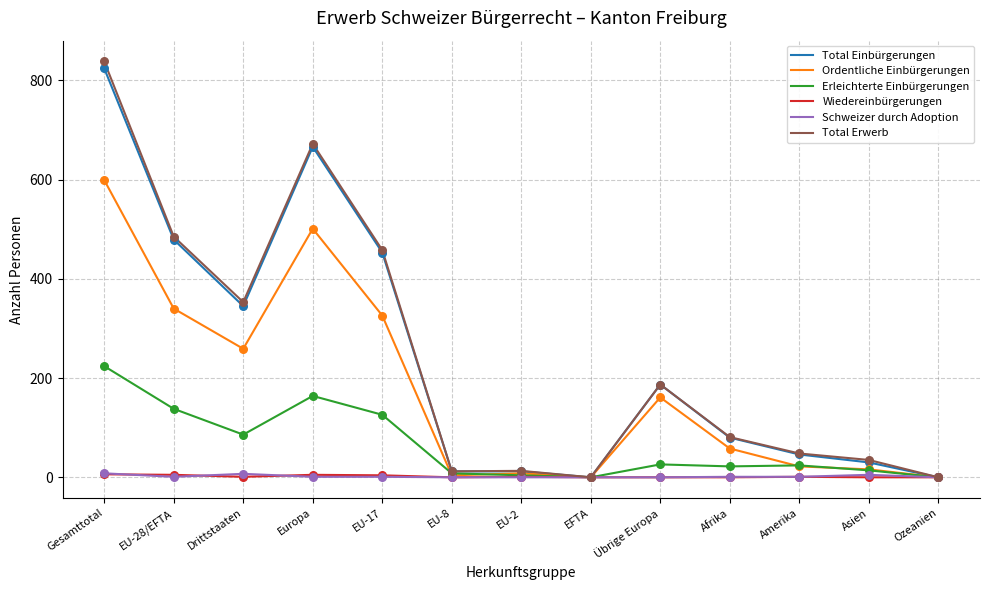

Is the value of Erleichterte Einbürgerungen at Drittstaaten greater than the value of Total Erwerb at Amerika?

Yes